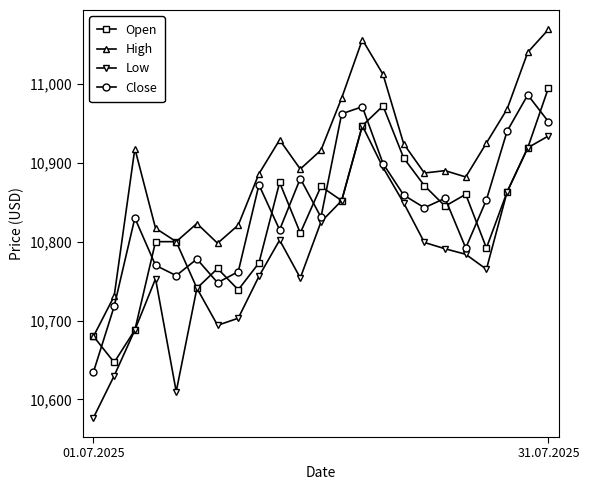

Does the chart have visible grid lines?

No